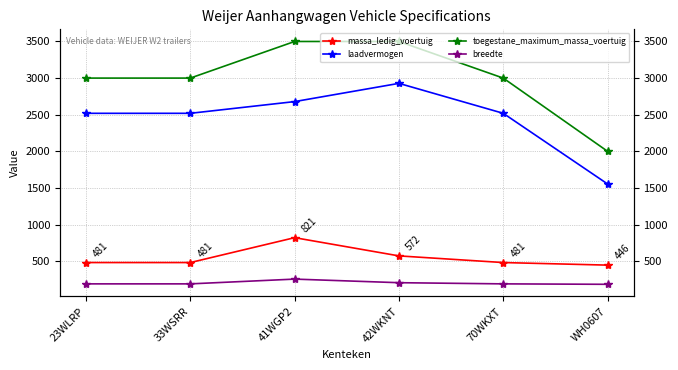

What position from the left is 41WGP2?

3